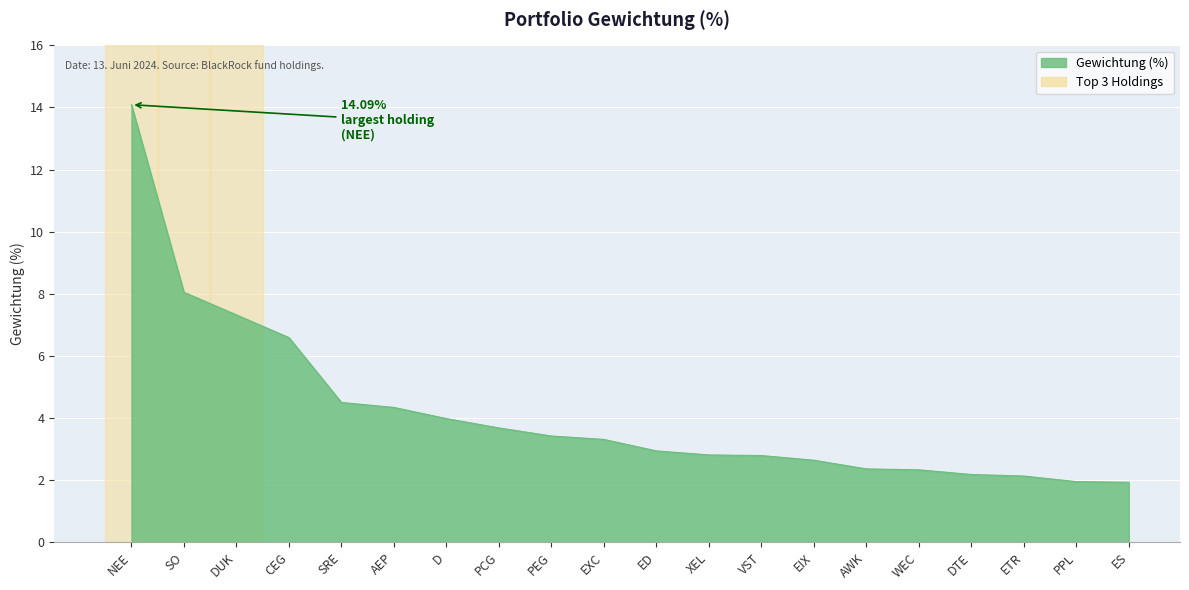

Which has a higher value, ES or XEL?

XEL